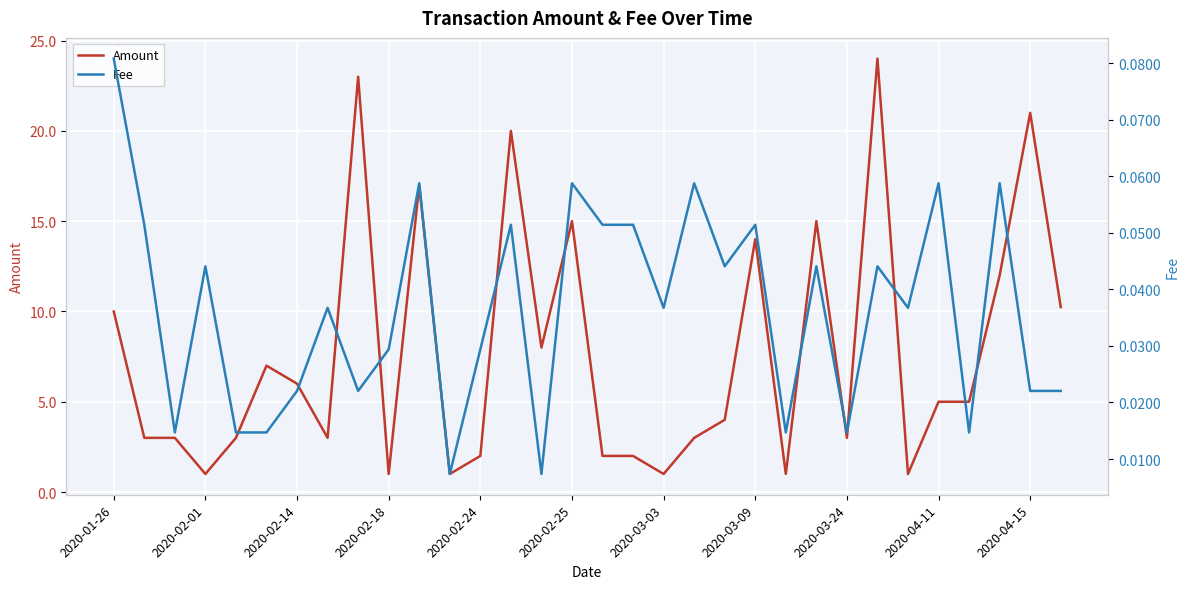

What is the highest value of the Amount series?

24.0